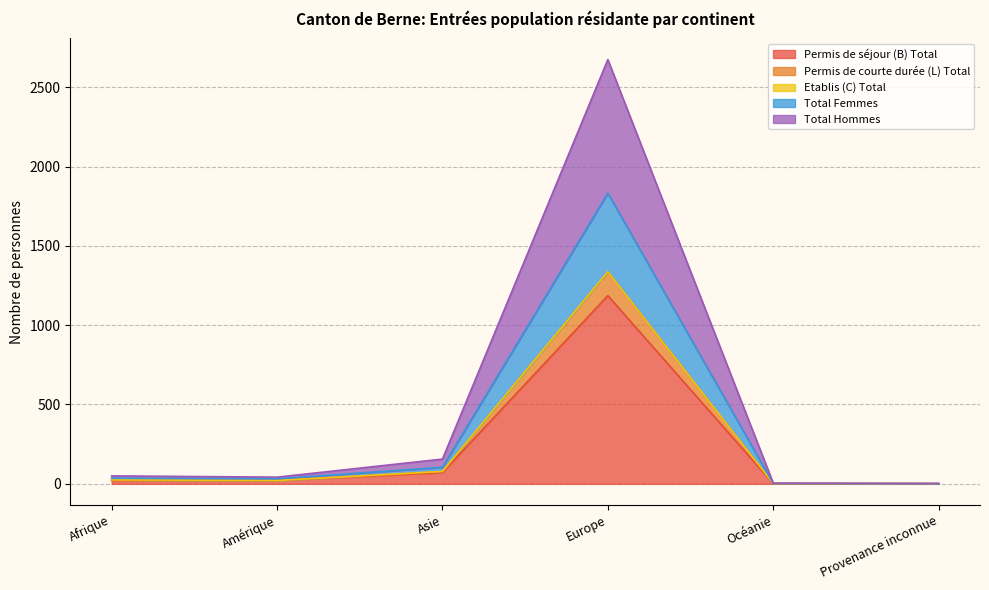

How many lines are shown in the chart?

5